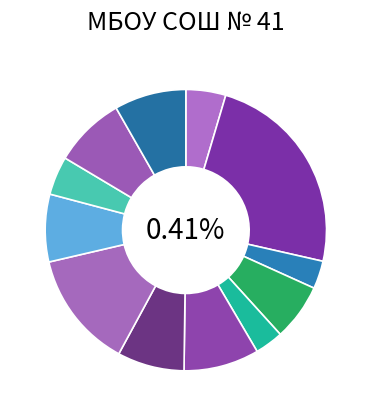

What is the total percentage of Запеканка из творога and Хлеб пшеничный (завтрак)?

30.5%